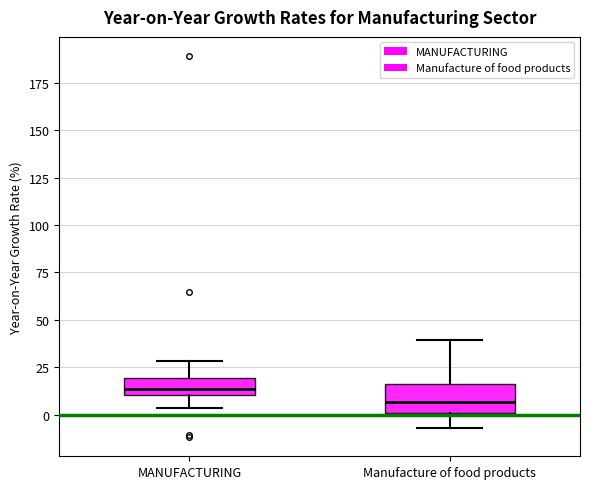

Which box's median line is the highest?

MANUFACTURING